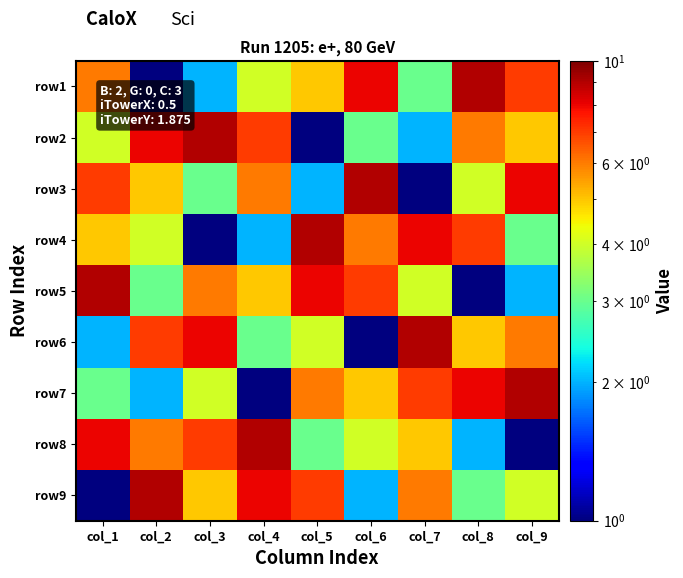

What is the smallest value displayed?

1